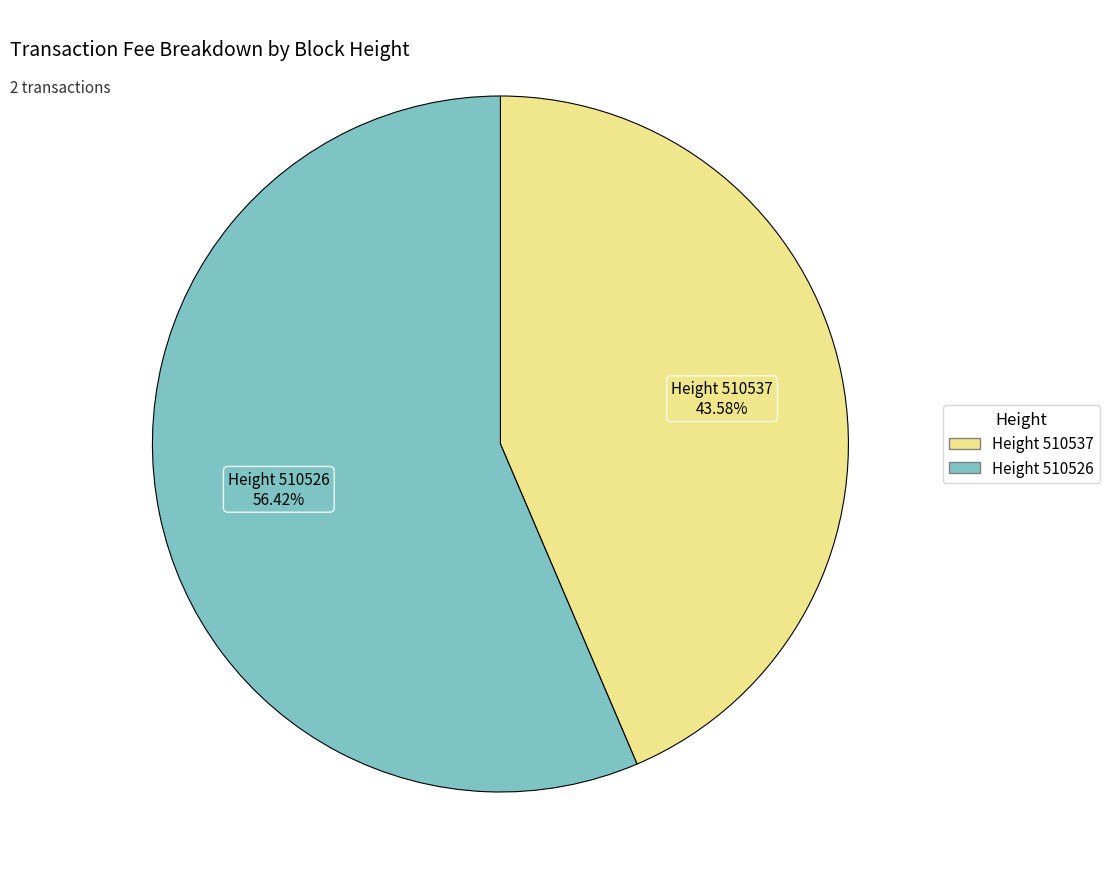

Is there a majority slice in this chart?

Yes